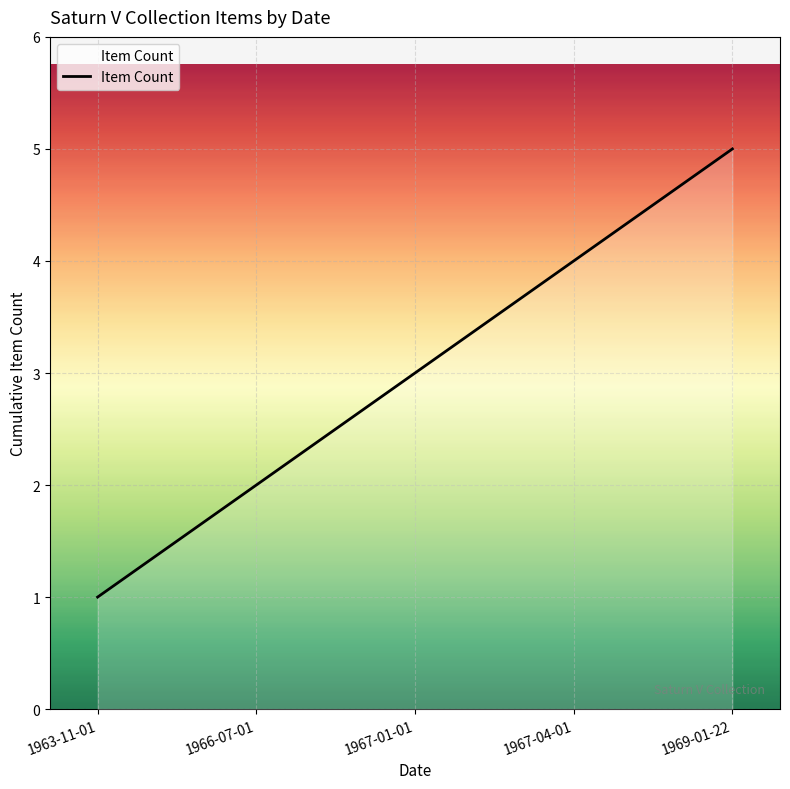

True or false: the data shows 1 at 1963-11-01.

True